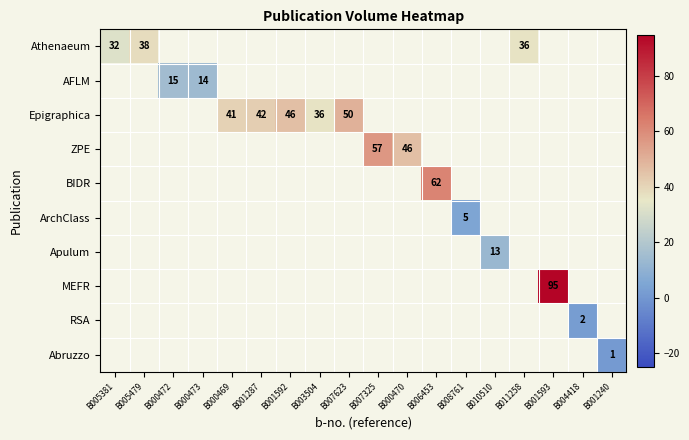

At which category does the chart reach its peak across all series?

B001593